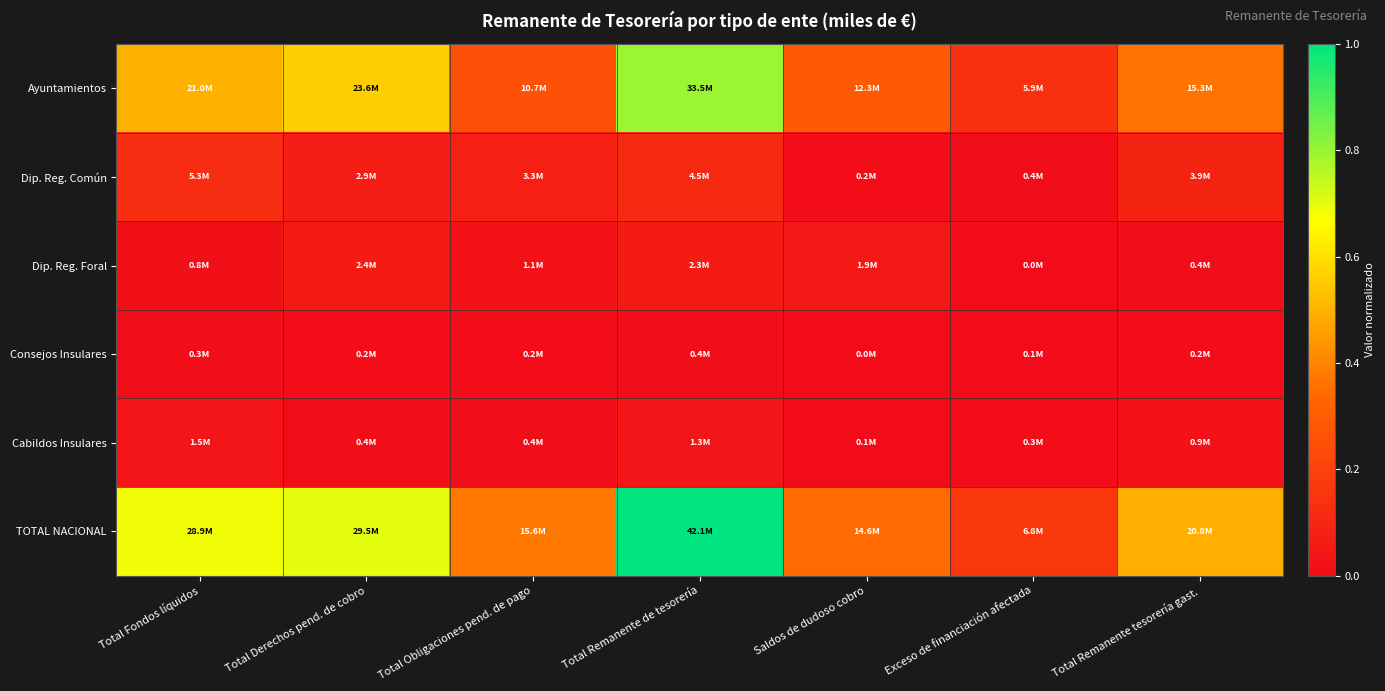

Rank the series by their maximum value, from lowest to highest.

Consejos Insulares, Cabildos Insulares, Dip. Reg. Foral, Dip. Reg. Común, Ayuntamientos, TOTAL NACIONAL